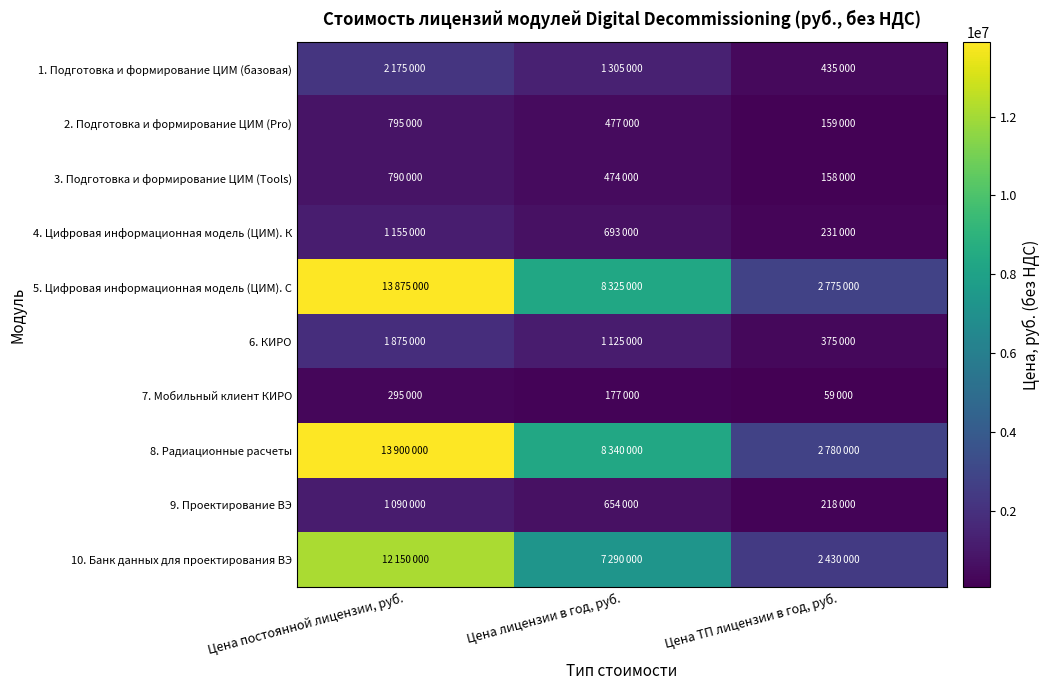

Reading left to right, extract all data points from this chart.

1. Подготовка и формирование ЦИМ (базовая): Цена постоянной лицензии, руб.=2175000	Цена лицензии в год, руб.=1305000	Цена ТП лицензии в год, руб.=435000
2. Подготовка и формирование ЦИМ (Pro): Цена постоянной лицензии, руб.=795000	Цена лицензии в год, руб.=477000	Цена ТП лицензии в год, руб.=159000
3. Подготовка и формирование ЦИМ (Tools): Цена постоянной лицензии, руб.=790000	Цена лицензии в год, руб.=474000	Цена ТП лицензии в год, руб.=158000
4. Цифровая информационная модель (ЦИМ). К: Цена постоянной лицензии, руб.=1155000	Цена лицензии в год, руб.=693000	Цена ТП лицензии в год, руб.=231000
5. Цифровая информационная модель (ЦИМ). С: Цена постоянной лицензии, руб.=13875000	Цена лицензии в год, руб.=8325000	Цена ТП лицензии в год, руб.=2775000
6. КИРО: Цена постоянной лицензии, руб.=1875000	Цена лицензии в год, руб.=1125000	Цена ТП лицензии в год, руб.=375000
7. Мобильный клиент КИРО: Цена постоянной лицензии, руб.=295000	Цена лицензии в год, руб.=177000	Цена ТП лицензии в год, руб.=59000
8. Радиационные расчеты: Цена постоянной лицензии, руб.=13900000	Цена лицензии в год, руб.=8340000	Цена ТП лицензии в год, руб.=2780000
9. Проектирование ВЭ: Цена постоянной лицензии, руб.=1090000	Цена лицензии в год, руб.=654000	Цена ТП лицензии в год, руб.=218000
10. Банк данных для проектирования ВЭ: Цена постоянной лицензии, руб.=12150000	Цена лицензии в год, руб.=7290000	Цена ТП лицензии в год, руб.=2430000